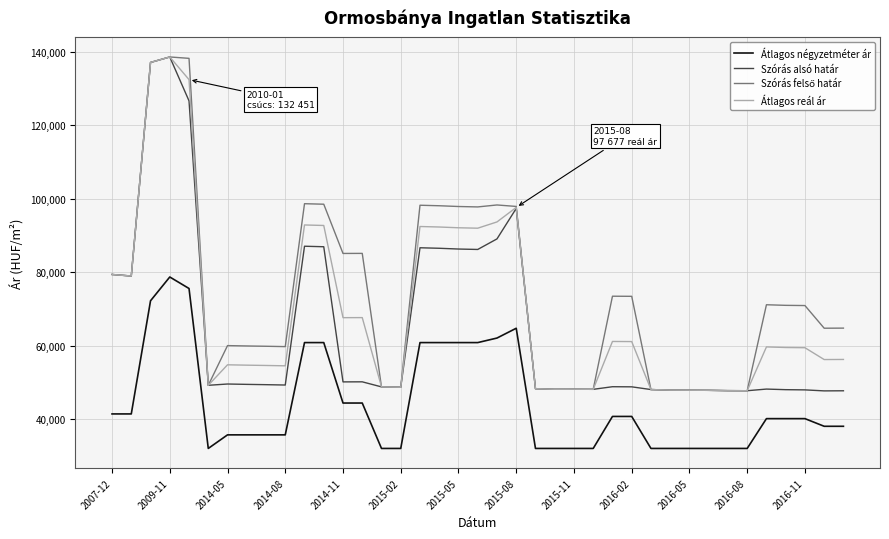

What is the maximum value shown in the chart?

138613